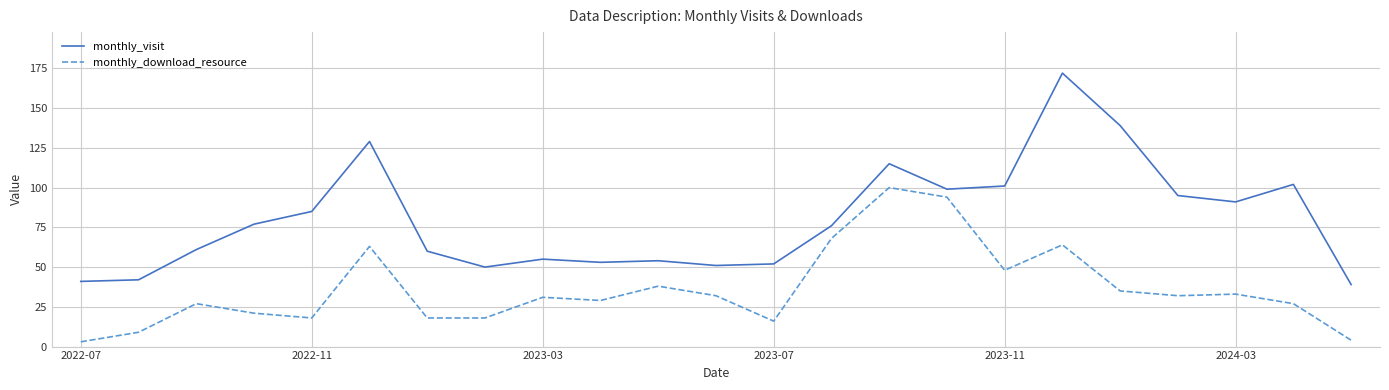

Rank the series by their maximum value, from lowest to highest.

monthly_download_resource, monthly_visit